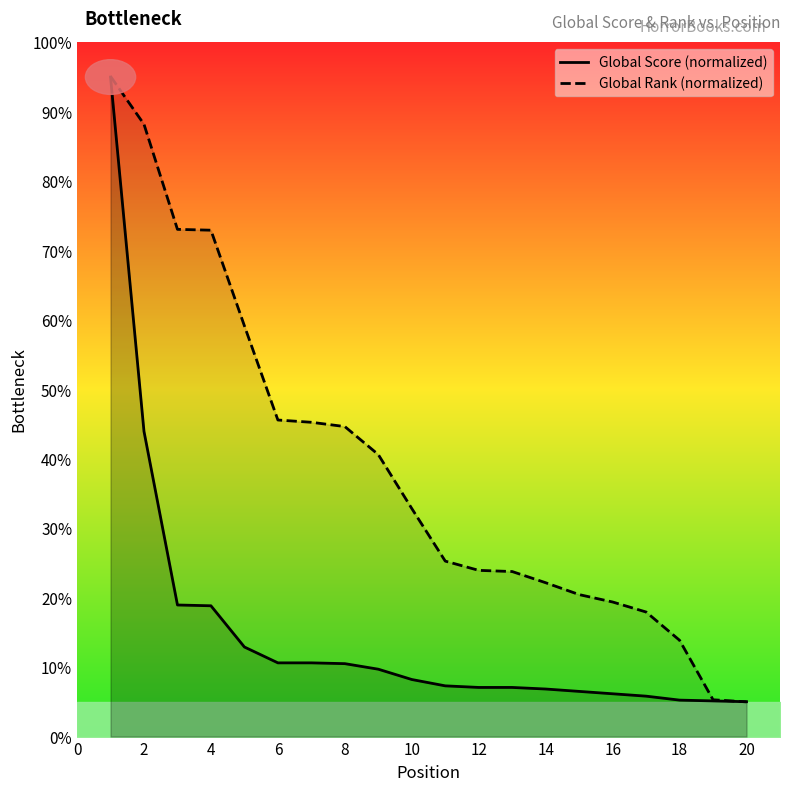

What is the approximate value of Global Score (normalized) at 4?

18.8